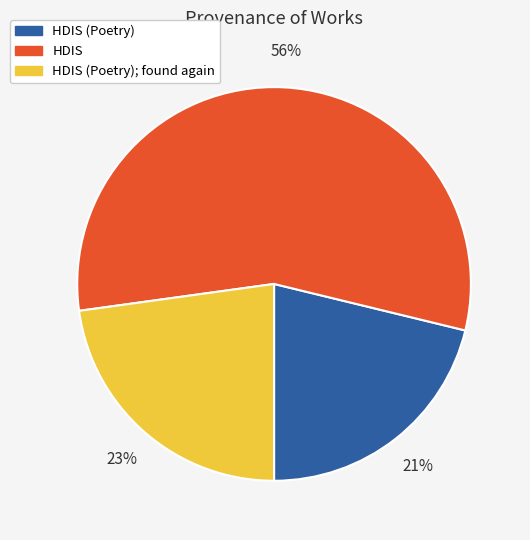

To the nearest percent, what is the average slice percentage?

33%